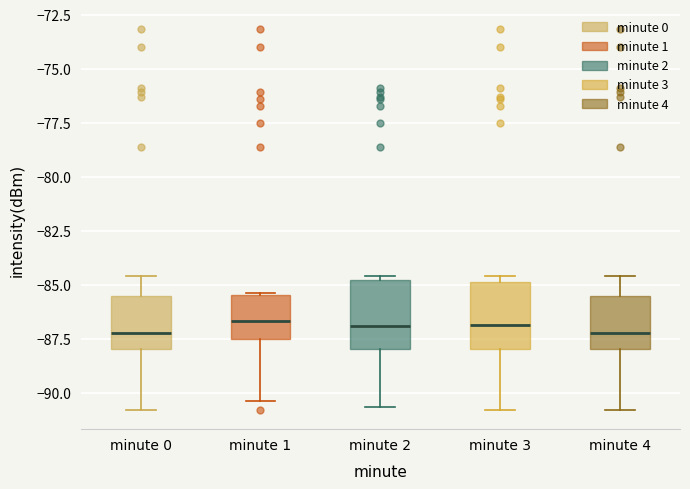

Where is the upper edge of the box for minute 4 on the y-axis? The values are not printed on the chart, so give them approximately, as read against the axis.

-85.5